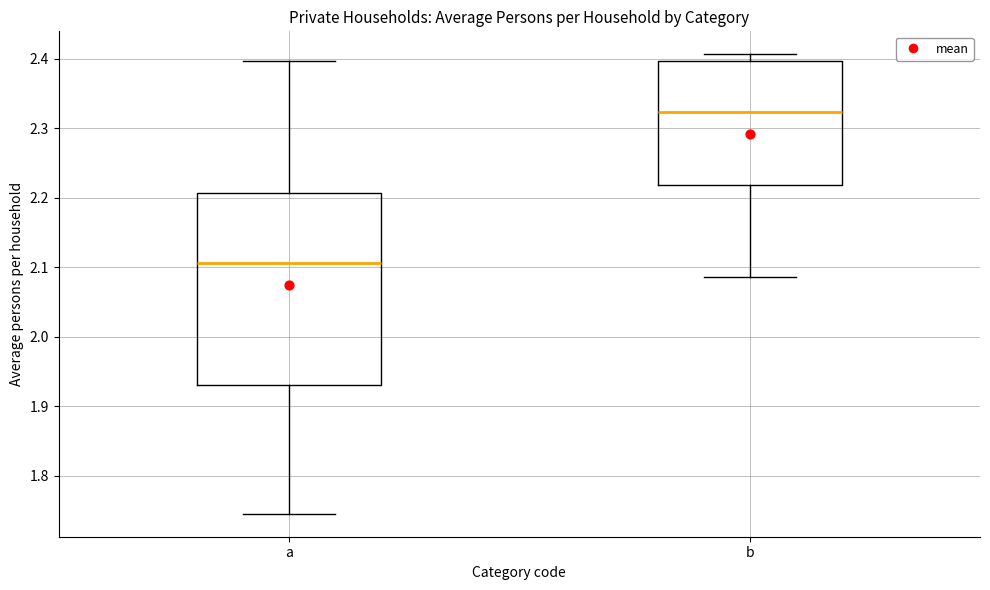

Which box's median line is the lowest?

a